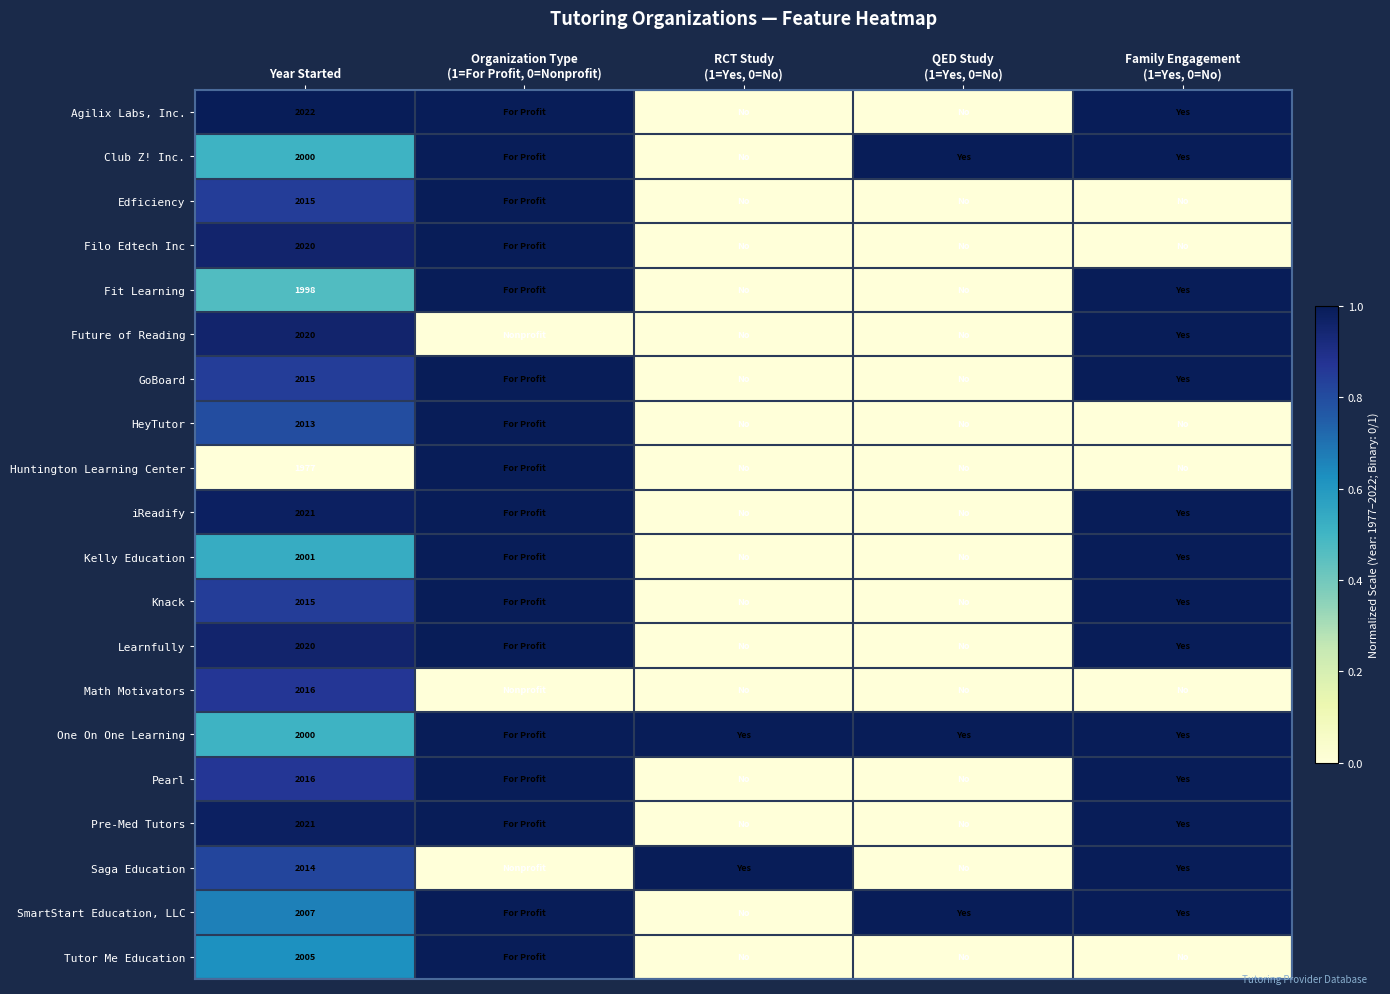

Is it true that Future of Reading equals 0.0 at QED Study (1=Yes, 0=No)?

True